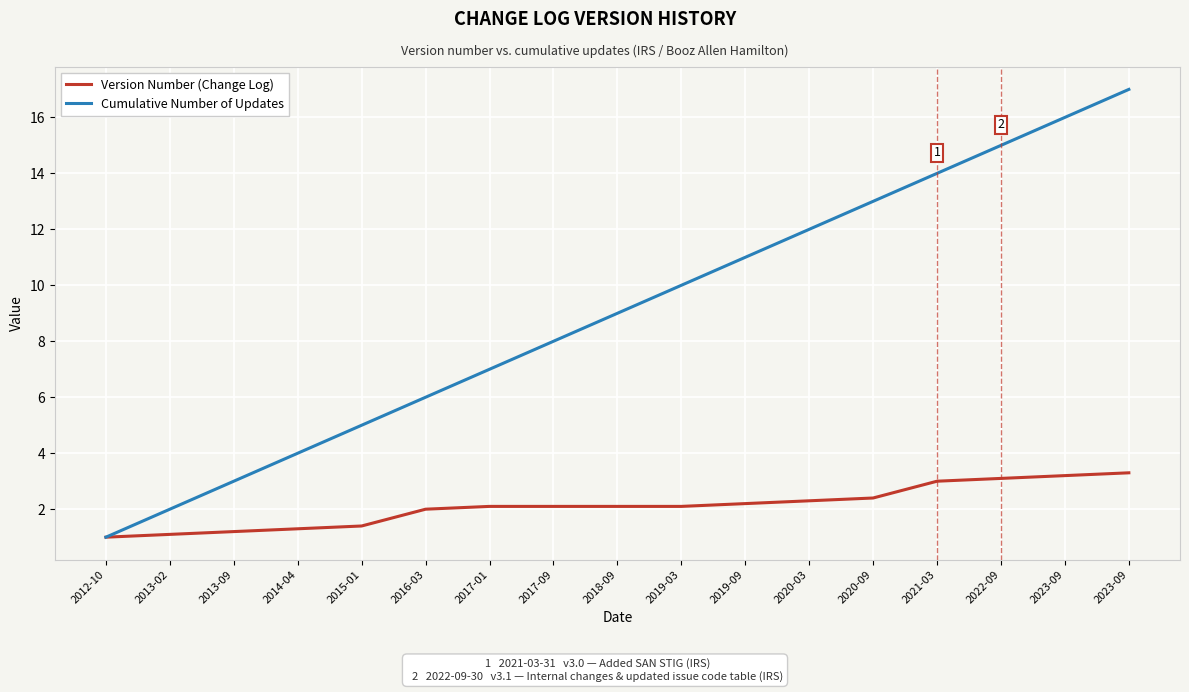

Does the chart have visible grid lines?

Yes